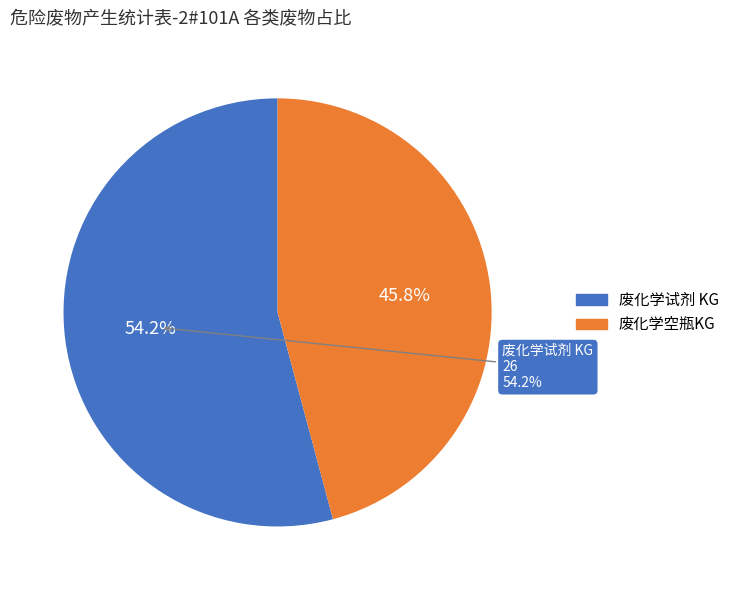

The 废化学空瓶KG slice represents 46% of the pie. True or false?

True